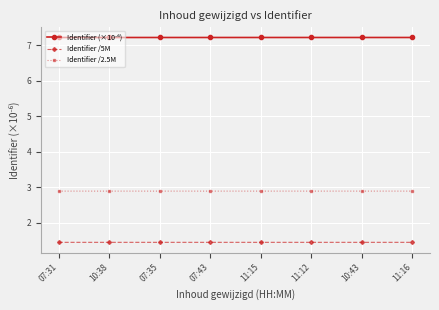

What is the difference between the highest and lowest values at 11:16?

5.8